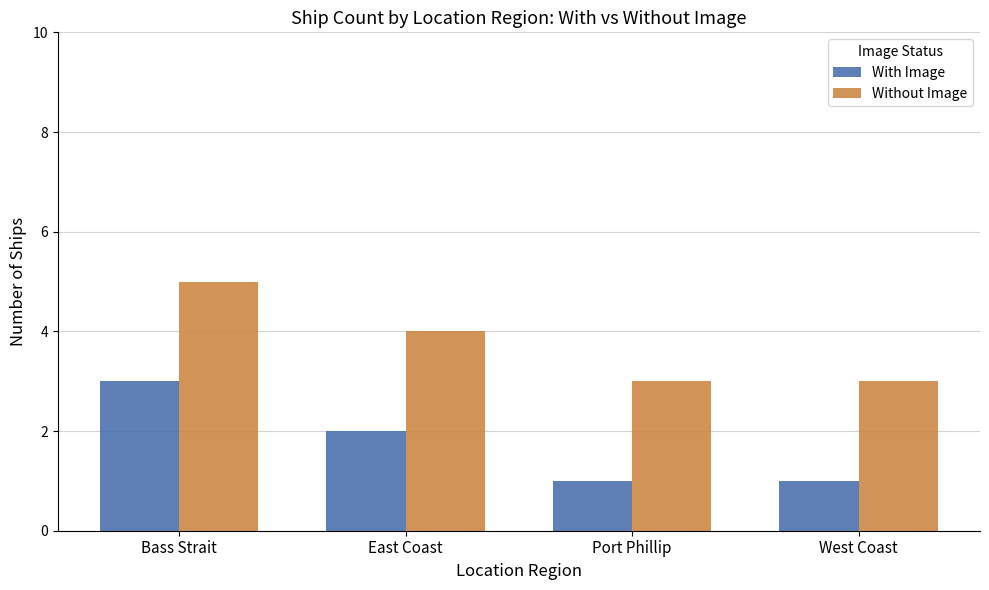

True or false: With Image has a value of 4 at Bass Strait.

False